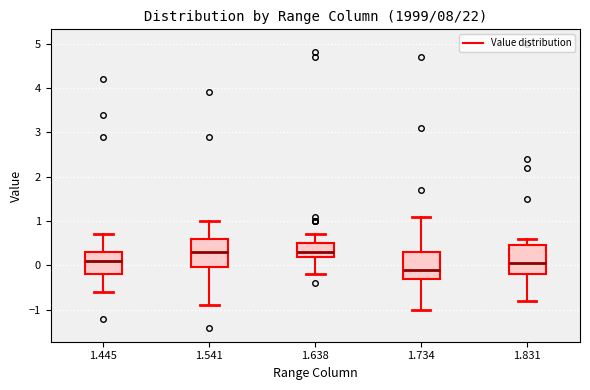

Which box has the lowest median line?

1.734